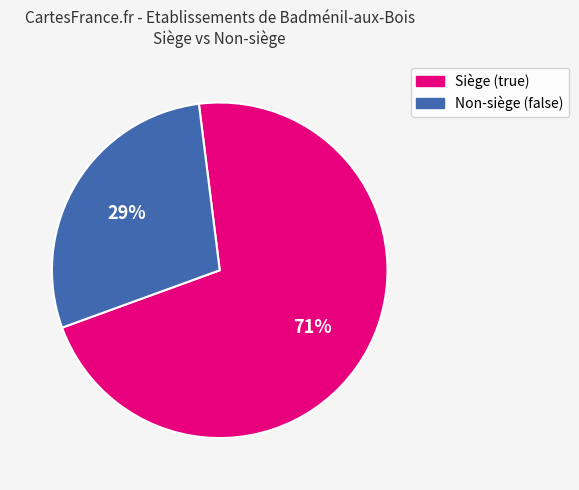

Does any single category account for the majority?

Yes